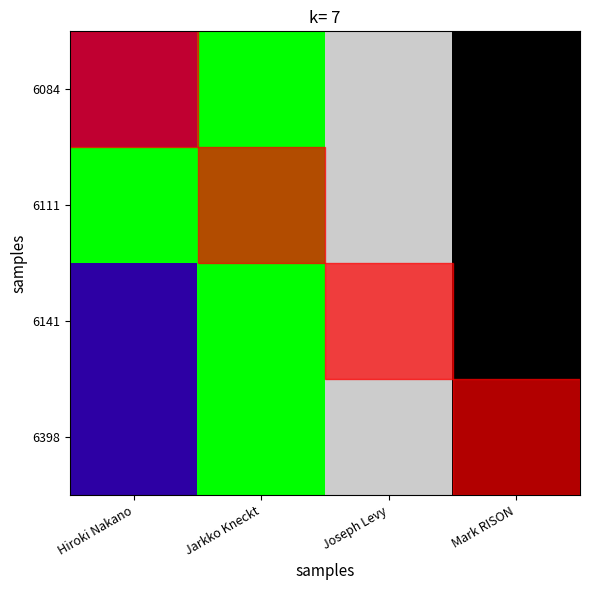

Reading right to left, what are all the values shown in this chart?

6084: Mark RISON=34	Joseph Levy=49	Jarkko Kneckt=43	Hiroki Nakano=36
6111: Mark RISON=34	Joseph Levy=49	Jarkko Kneckt=43	Hiroki Nakano=43
6141: Mark RISON=34	Joseph Levy=49	Jarkko Kneckt=43	Hiroki Nakano=36
6398: Mark RISON=34	Joseph Levy=49	Jarkko Kneckt=43	Hiroki Nakano=36